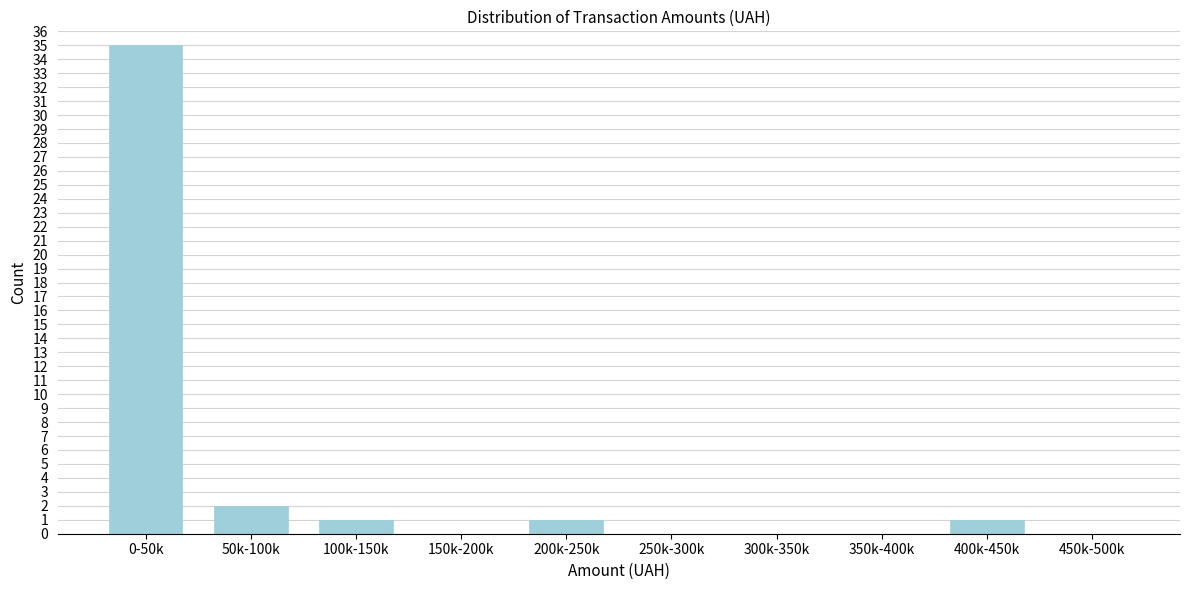

Reading right to left, extract all data points from this chart.

450k-500k=0	400k-450k=1	350k-400k=0	300k-350k=0	250k-300k=0	200k-250k=1	150k-200k=0	100k-150k=1	50k-100k=2	0-50k=35